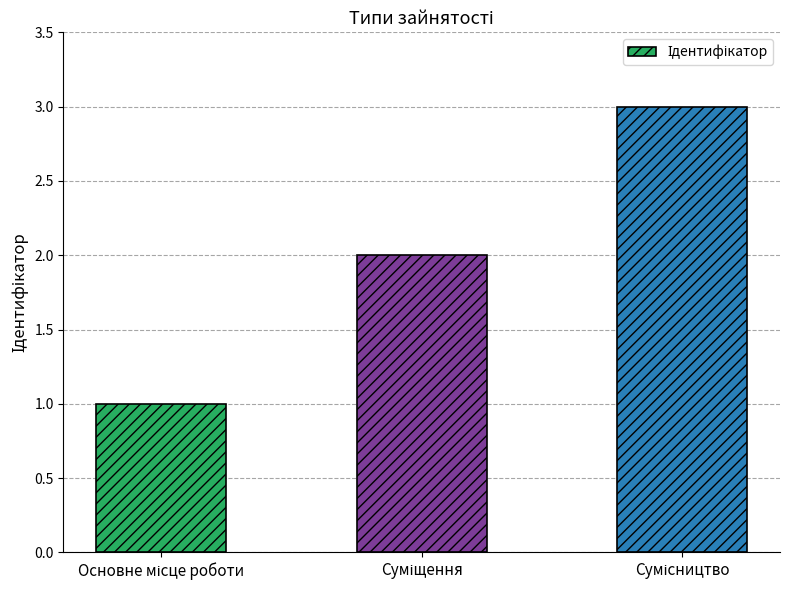

What is the maximum value shown in the chart?

3